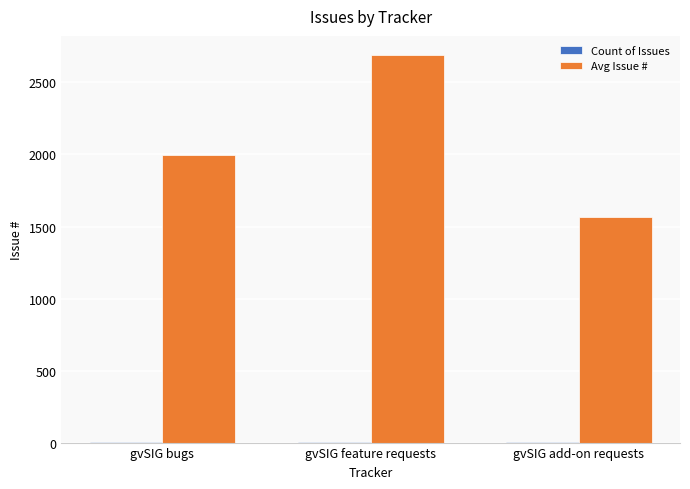

The Avg Issue # series shows 1231.7 at gvSIG bugs. True or false?

False